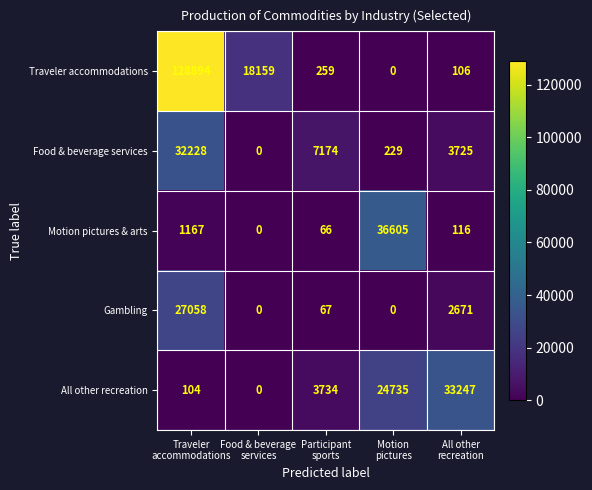

Reading left to right, extract all data points from this chart.

Traveler accommodations: 128894	18159	259	0	106
Food & beverage services: 32228	0	7174	229	3725
Motion pictures & arts: 1167	0	66	36605	116
Gambling: 27058	0	67	0	2671
All other recreation: 104	0	3734	24735	33247